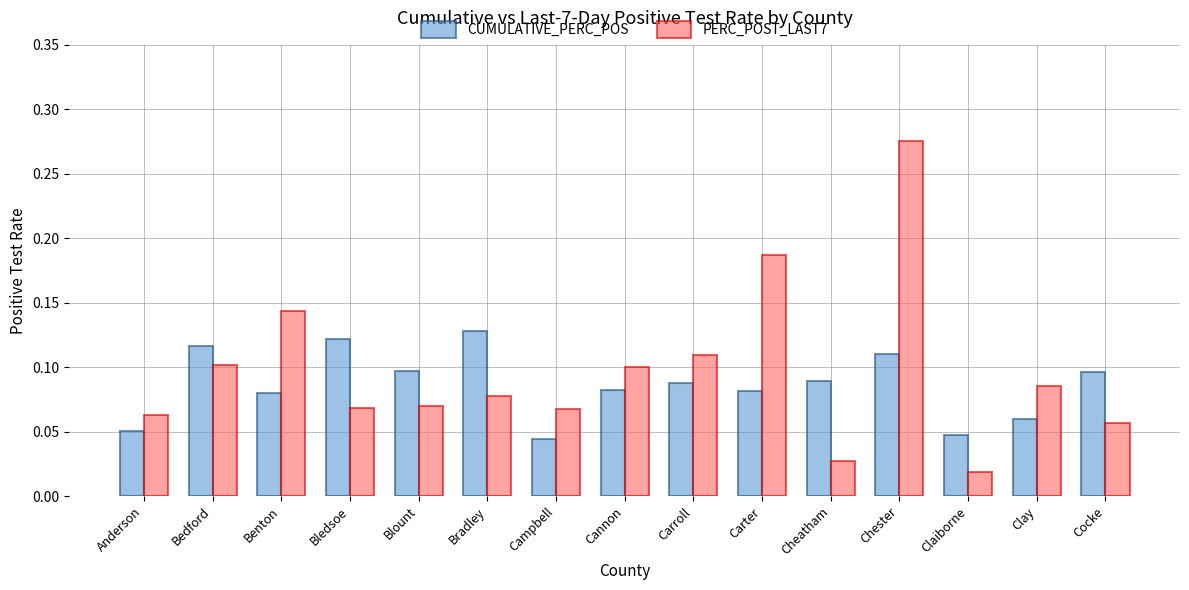

At how many categories does at least one series exceed 0?

15